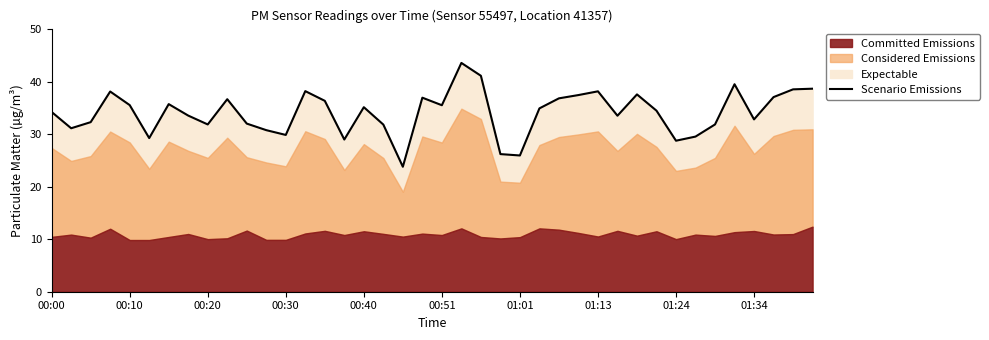

Does the chart have visible grid lines?

No